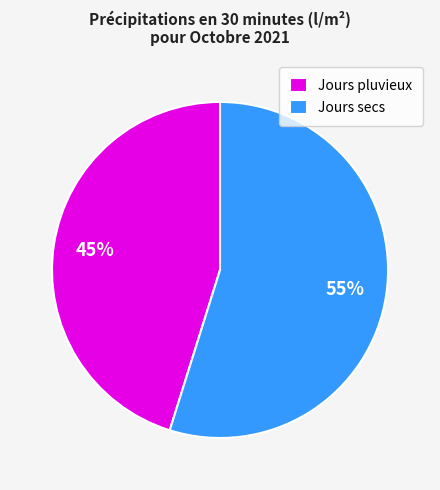

Is there a majority slice in this chart?

Yes